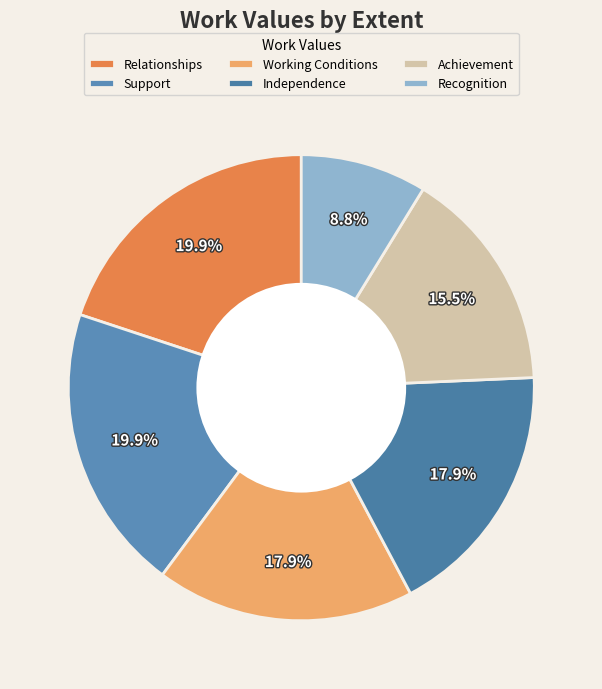

The Support slice represents 20% of the pie. True or false?

True